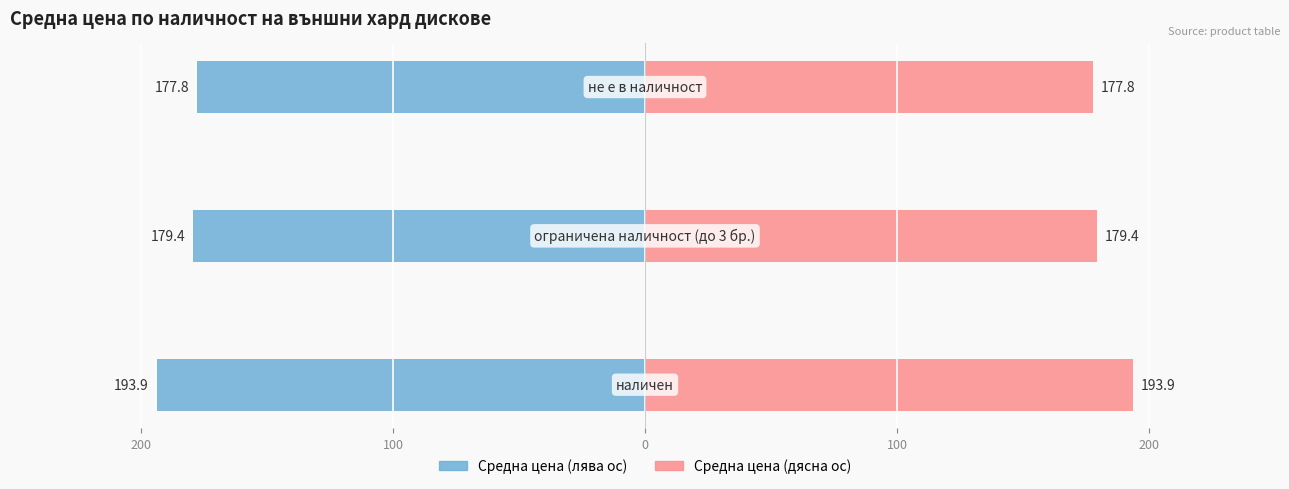

What is the greatest value displayed?

193.9